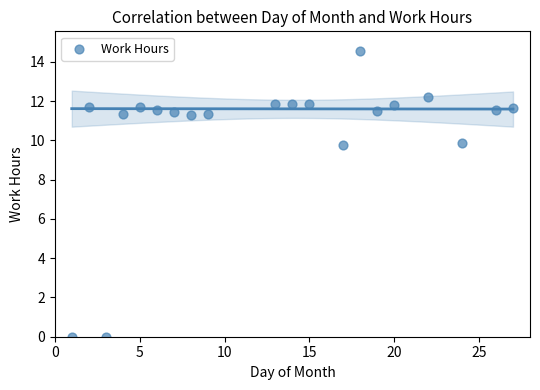

What is the range of Y values (max minus min)?

14.6